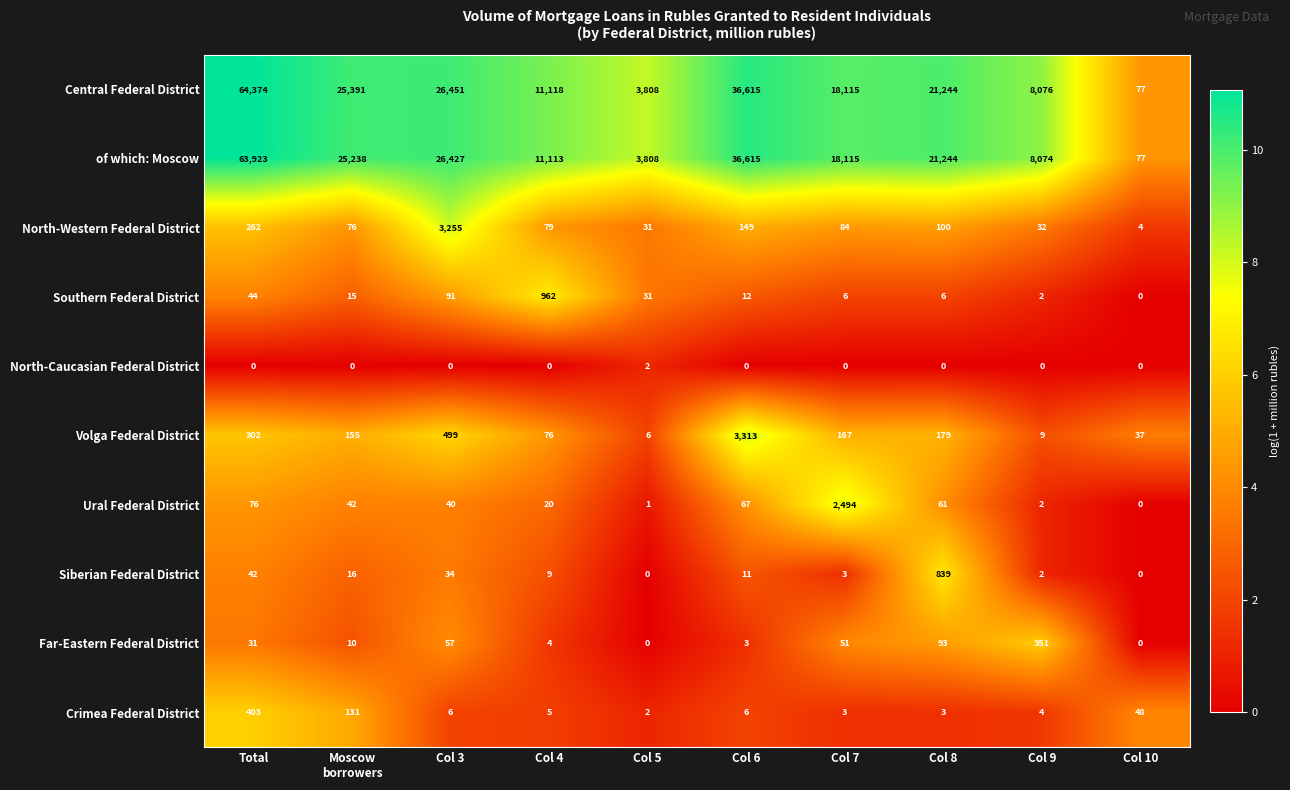

At which category is the sum across all series the highest?

Total